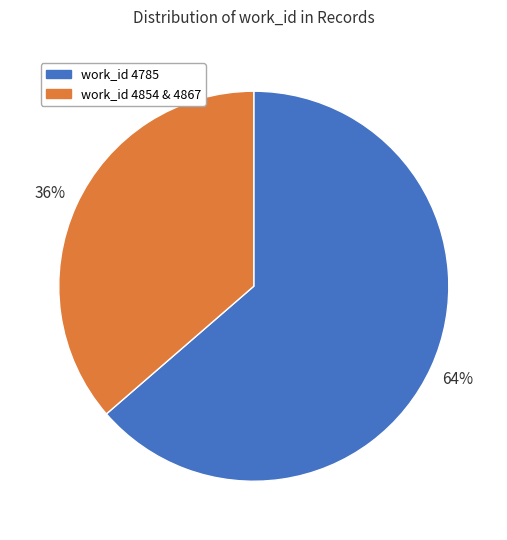

True or false: work_id 4854 & 4867 accounts for 42% of the total.

False